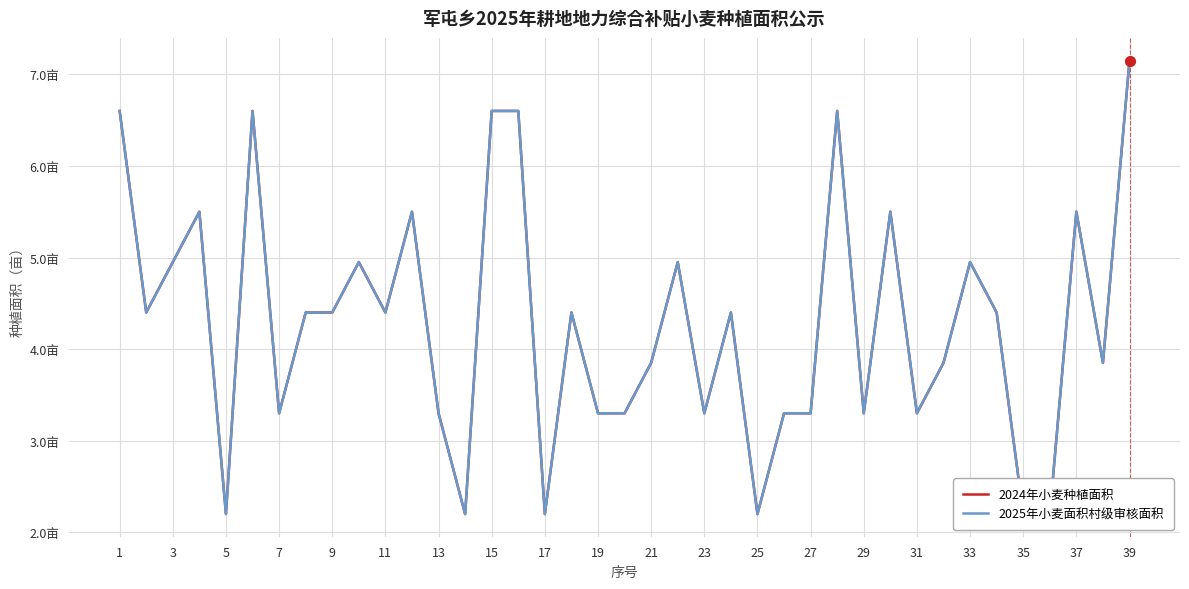

Which series has the largest total across all categories?

2024年小麦种植面积